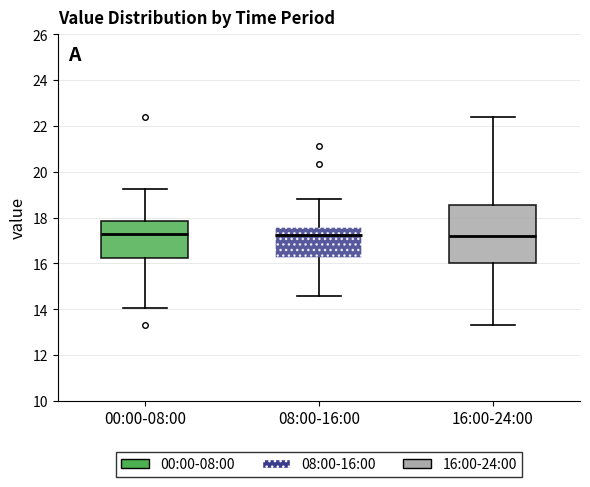

Where does the median line of the box for 08:00-16:00 sit on the y-axis? The values are not printed on the chart, so give them approximately, as read against the axis.

17.2